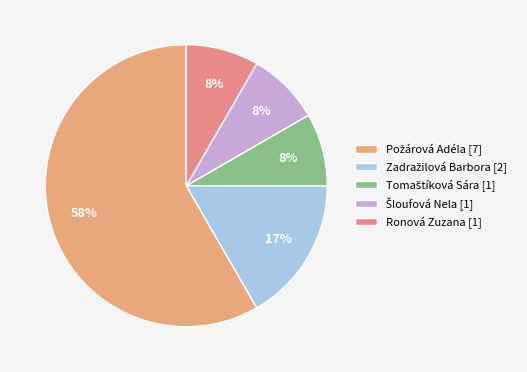

What percentage is the Tomaštíková Sára slice, to the nearest percent?

8%